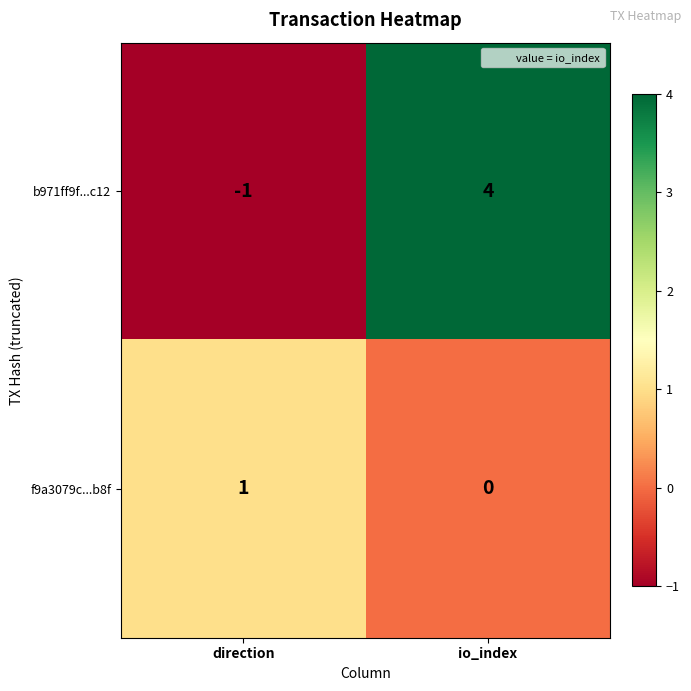

What is the sum of all b971ff9f...c12 values?

3